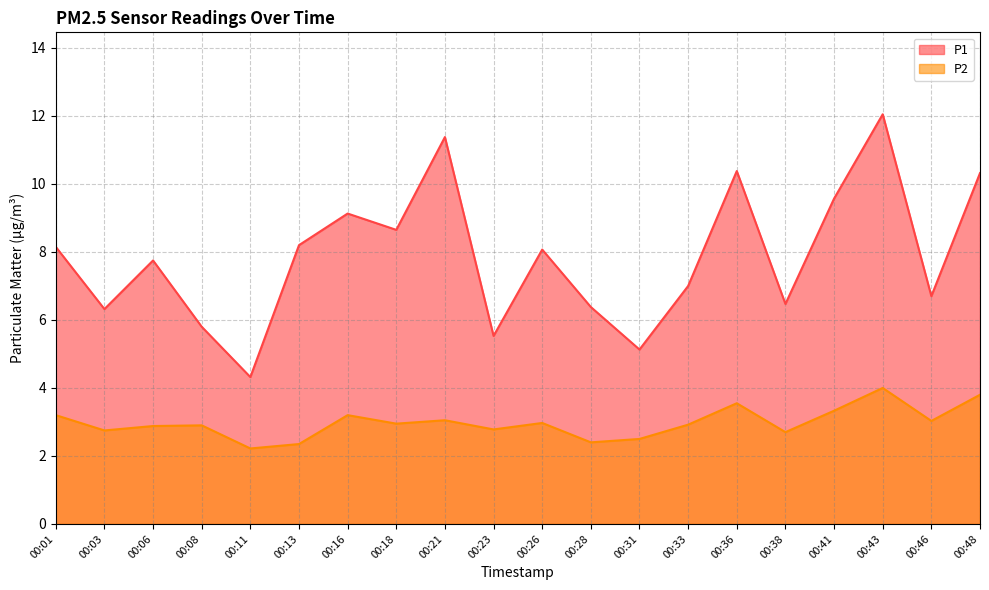

In P1, how many points are higher than both neighbors (excluding endpoints)?

6